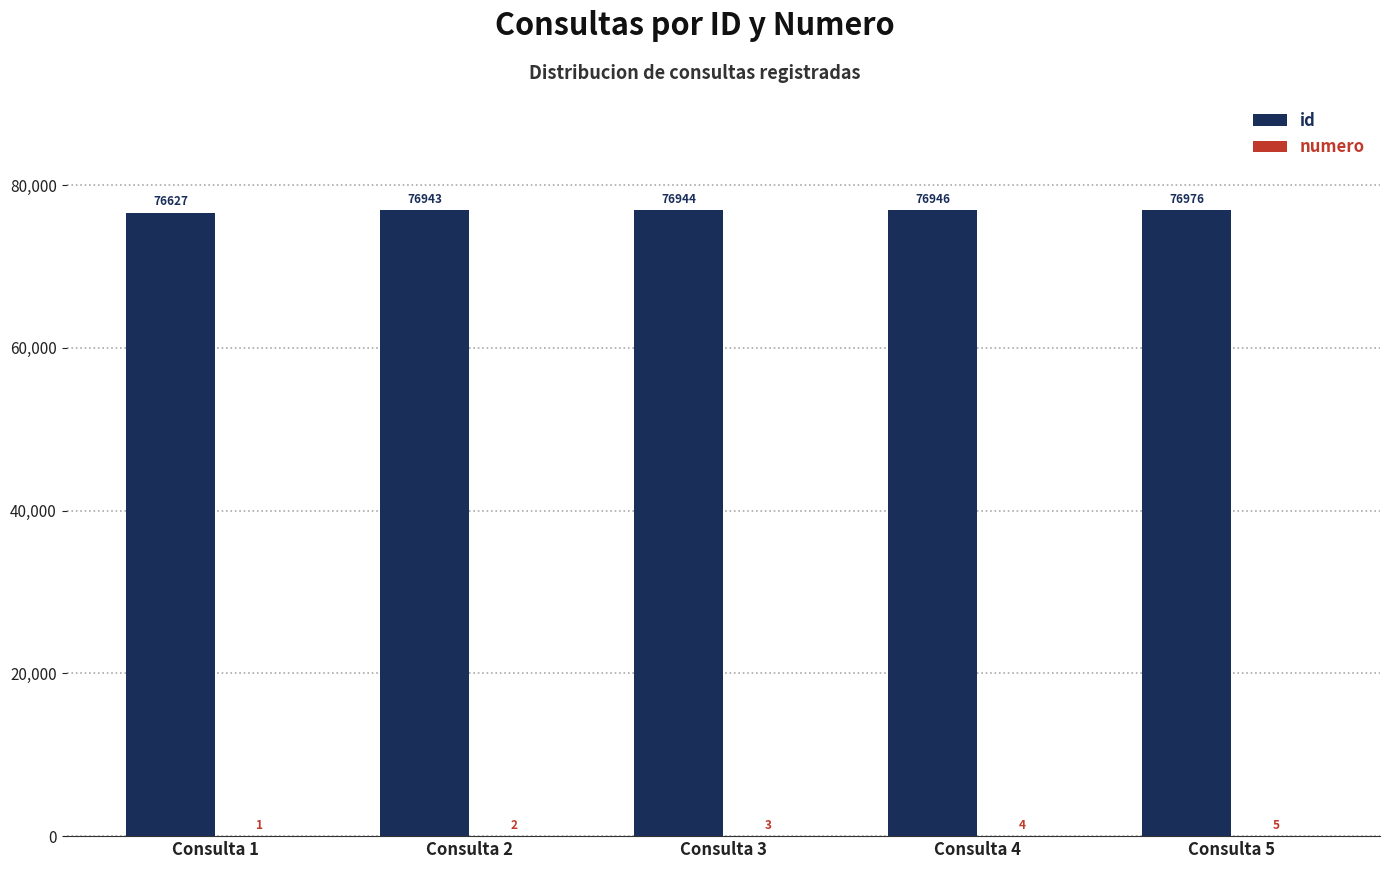

Does the chart contain stacked bars?

No